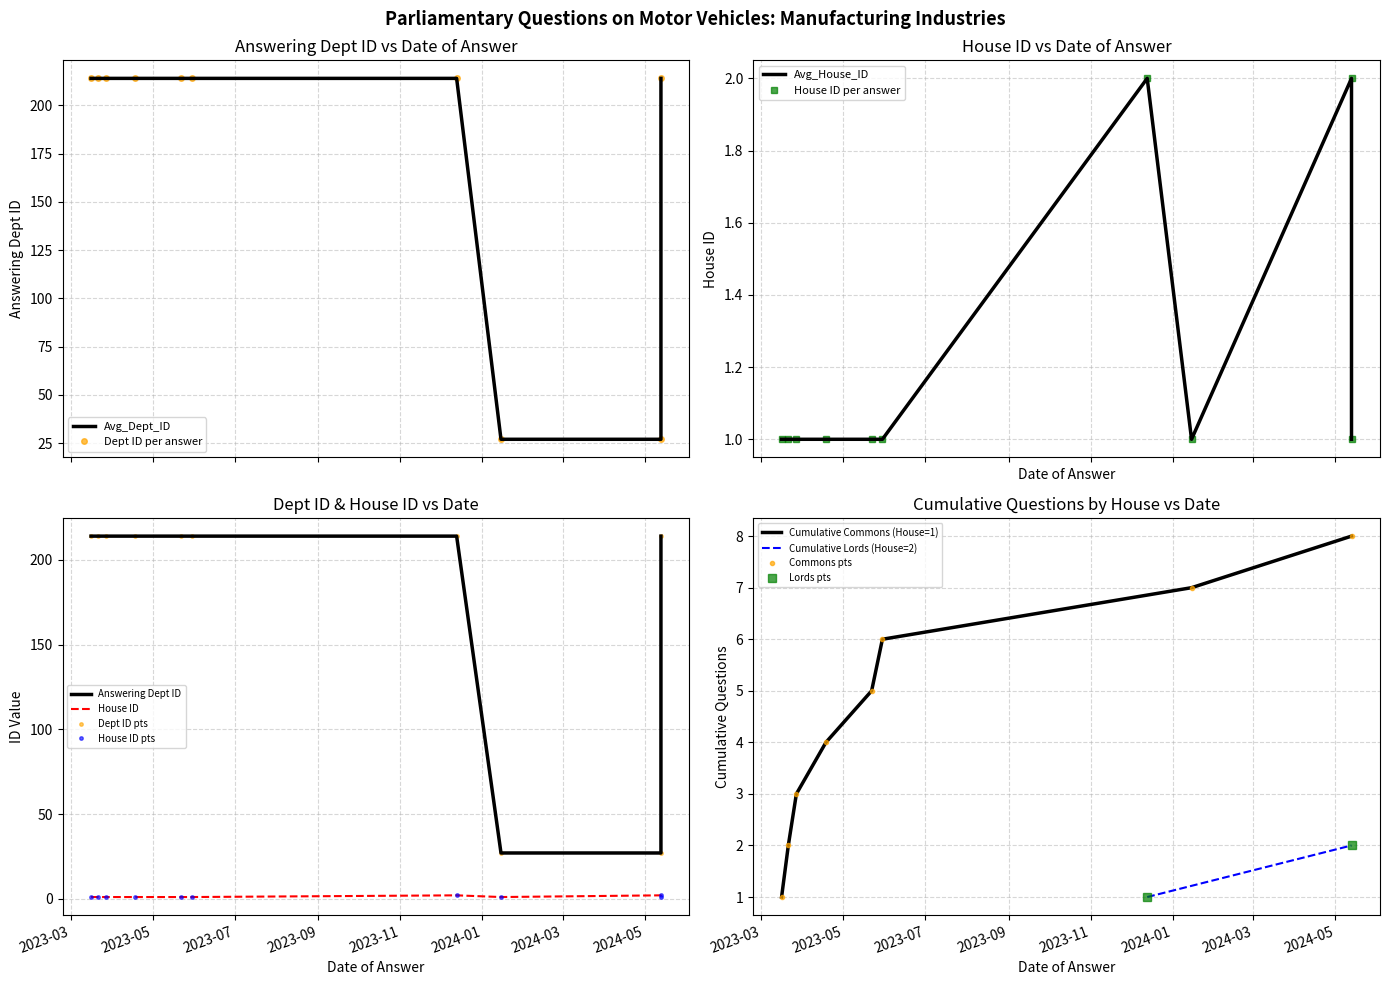

Which category has the highest value in the answering dept id series?

2024-05-13